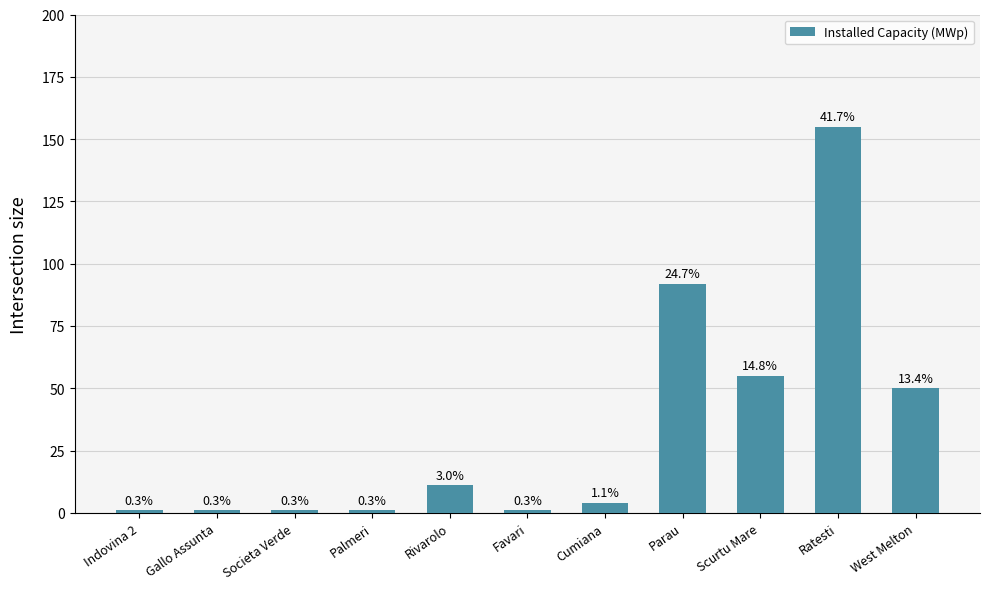

Does the chart contain stacked bars?

No